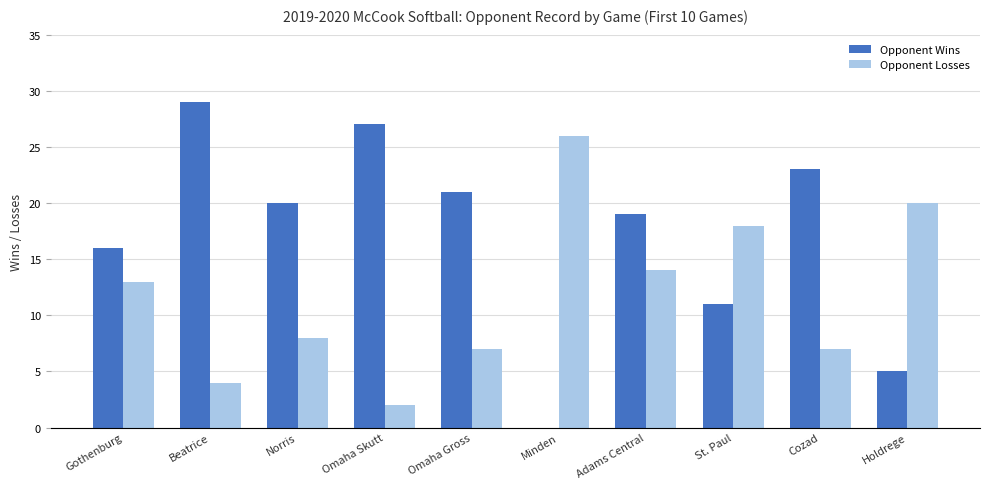

Which series has the widest spread of values?

Opponent Wins